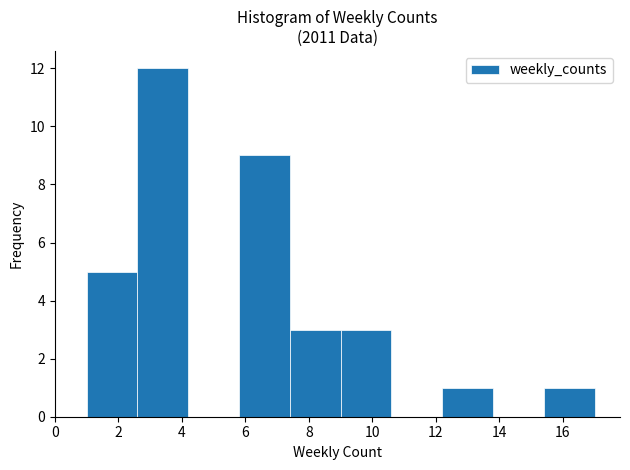

Reading left to right, transcribe this chart: for each bar, give the range it covers on the x-axis and its height. The values are not printed on the chart, so give them approximately, as read against the axis.

1.0 to 2.6: 5
2.6 to 4.2: 12
4.2 to 5.8: 0
5.8 to 7.4: 9
7.4 to 9.0: 3
9.0 to 10.6: 3
10.6 to 12.2: 0
12.2 to 13.8: 1
13.8 to 15.4: 0
15.4 to 17.0: 1